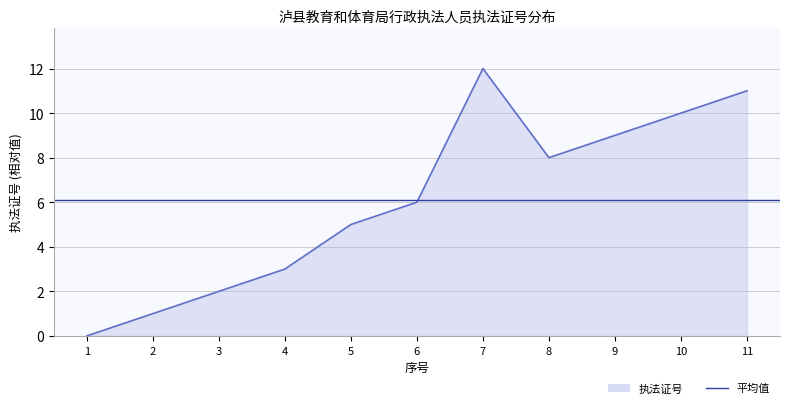

How many points are higher than both their immediate neighbors (excluding endpoints)?

1